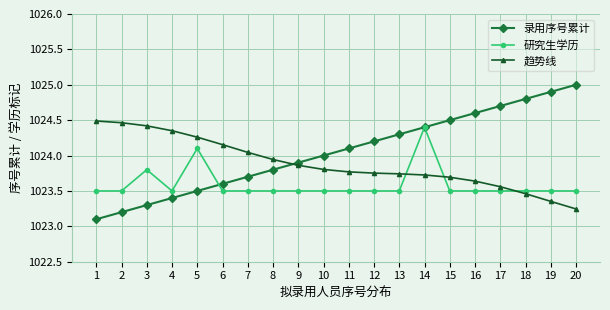

Which series has the largest total across all categories?

录用序号累计